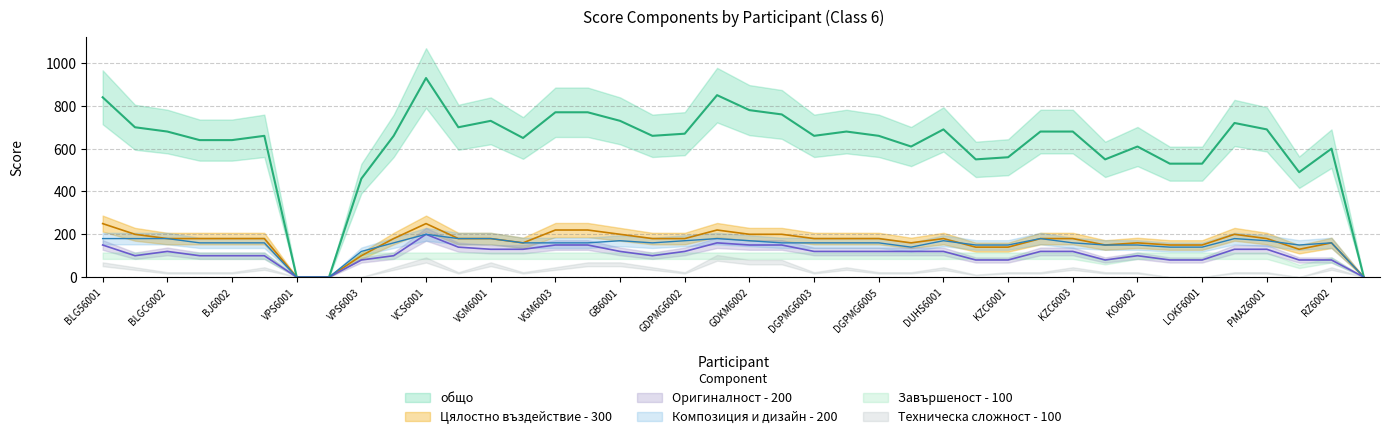

True or false: общо and Оригиналност - 200 cross at least once.

False